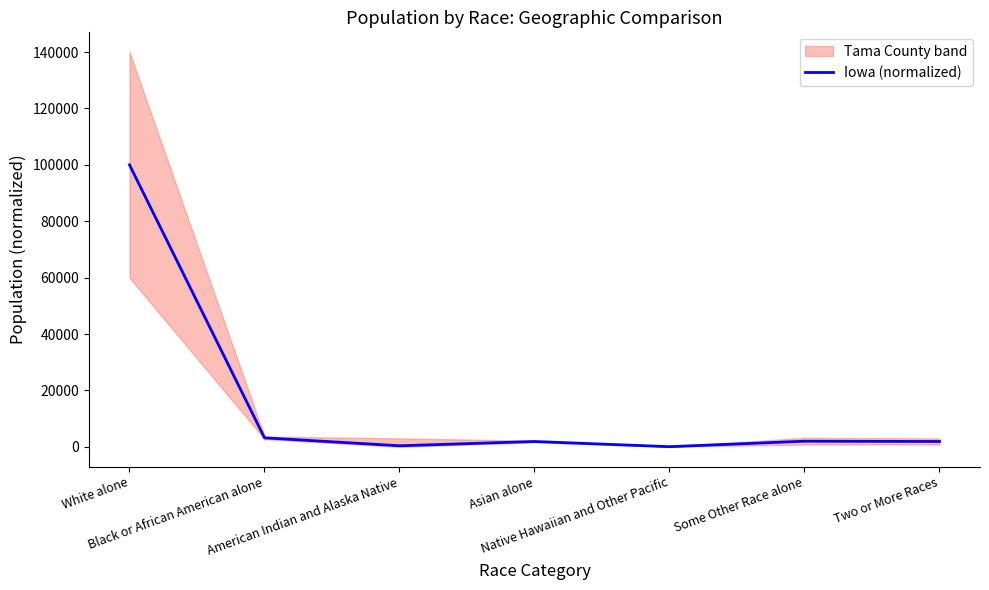

Reading left to right, extract all data points from this chart.

100000.0	3205.0	398.5	1908.8	72.0	2018.0	1917.4